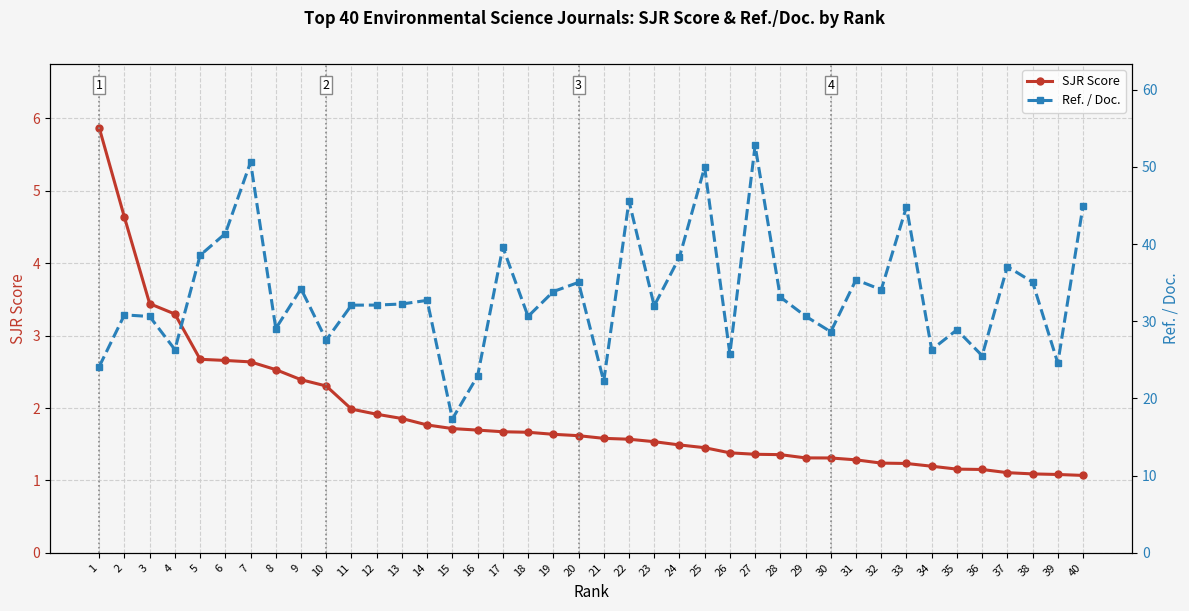

Rank the categories by Ref. / Doc. value from highest to lowest.

27, 7, 25, 22, 40, 33, 6, 17, 5, 24, 37, 31, 38, 20, 9, 32, 19, 28, 14, 13, 12, 11, 23, 2, 29, 18, 3, 8, 35, 30, 10, 4, 34, 26, 36, 39, 1, 16, 21, 15